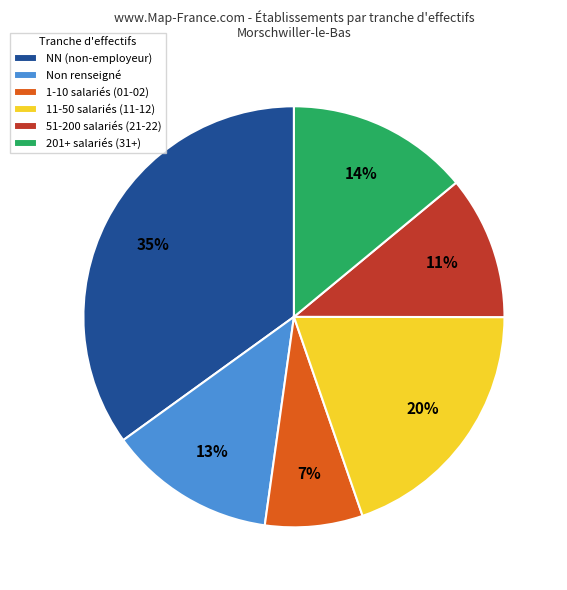

Is there any slice that represents more than half of the pie?

No